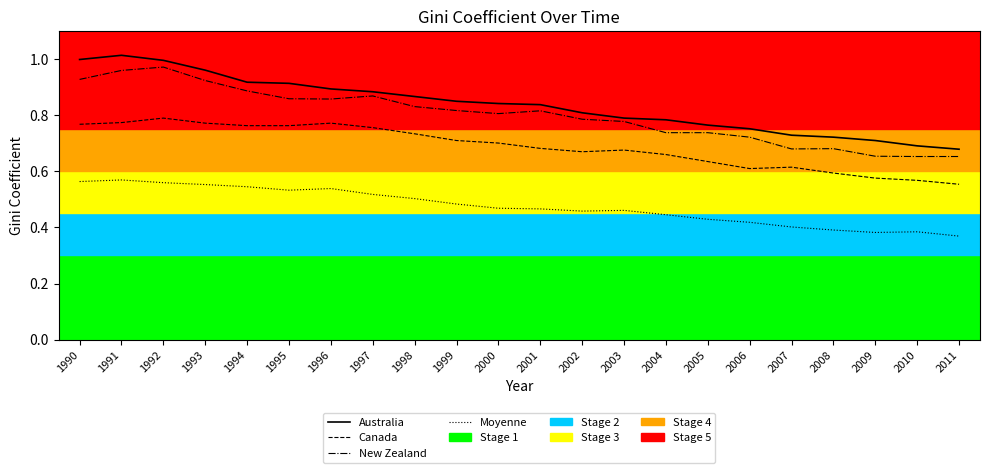

The value of Australia at 2006 is 0.4. True or false?

False